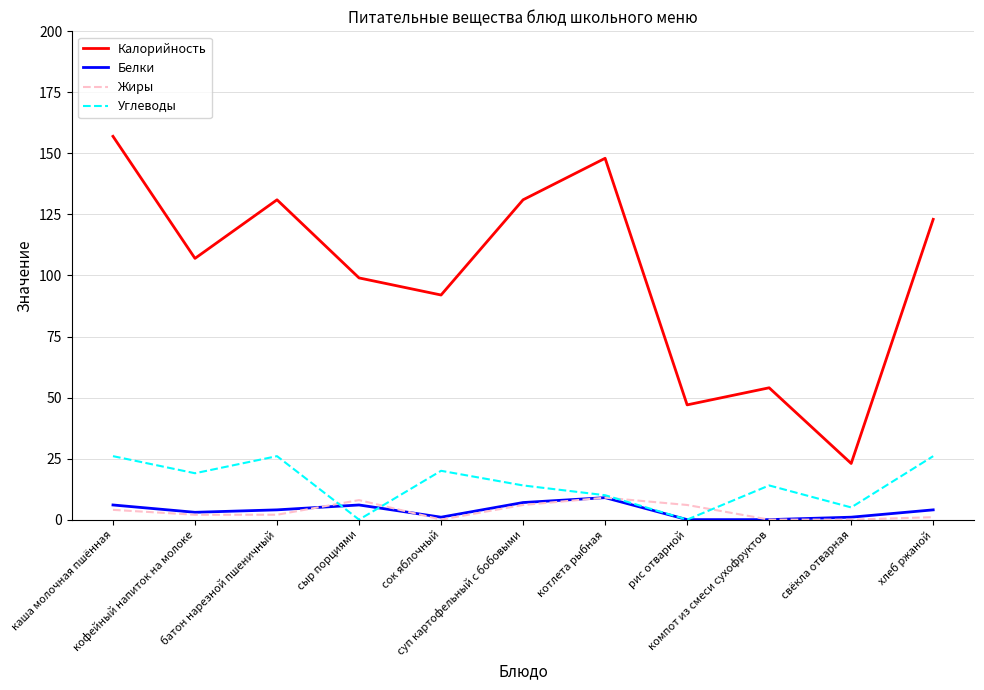

The value of Жиры at суп картофельный с бобовыми is 6. True or false?

True